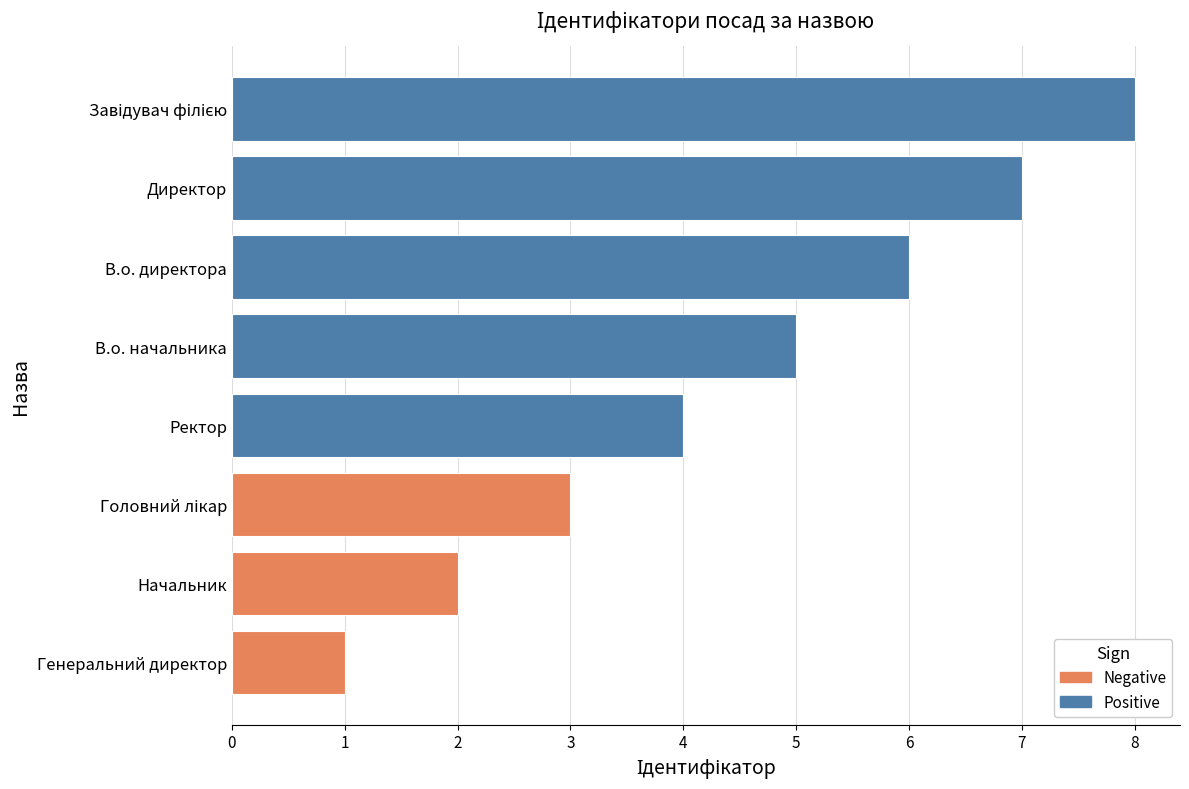

True or false: the data shows 3 at Ректор.

False